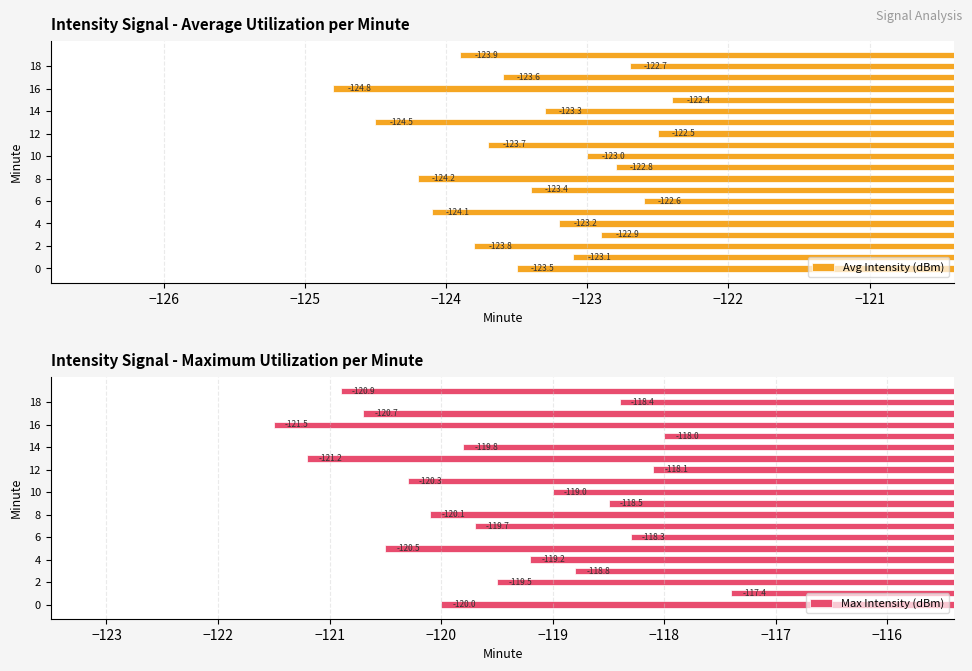

How many data points does each series have?

20